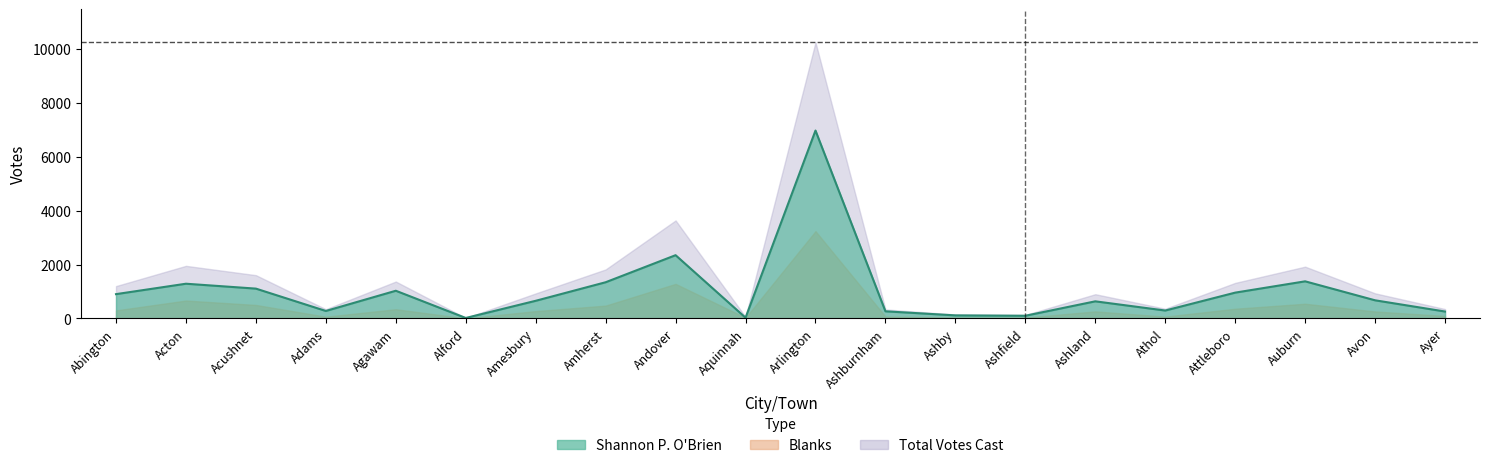

What is the label of the 15th point from the right?

Alford